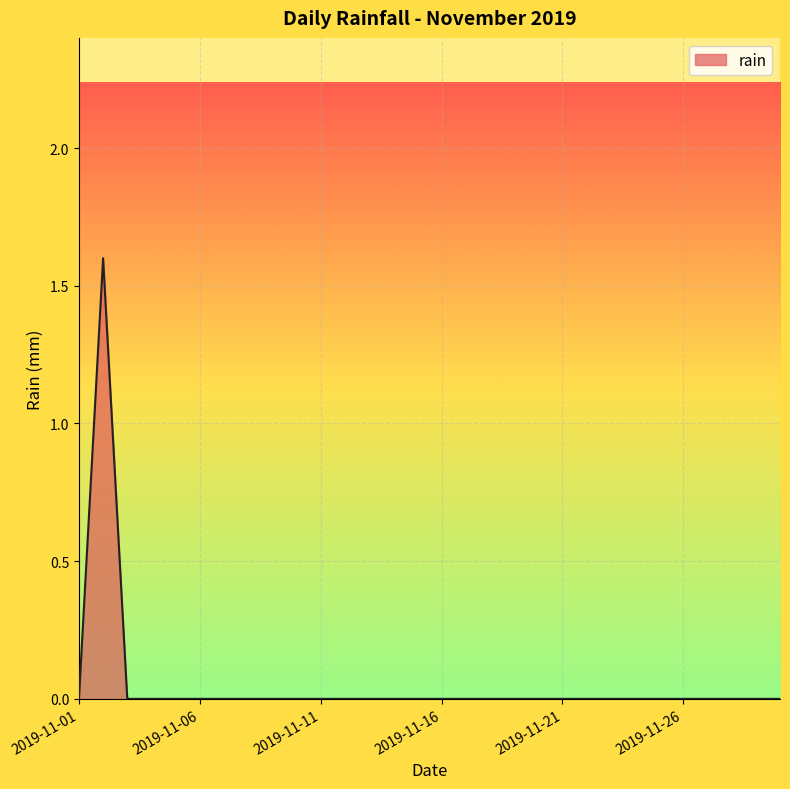

What is the greatest value displayed?

1.6